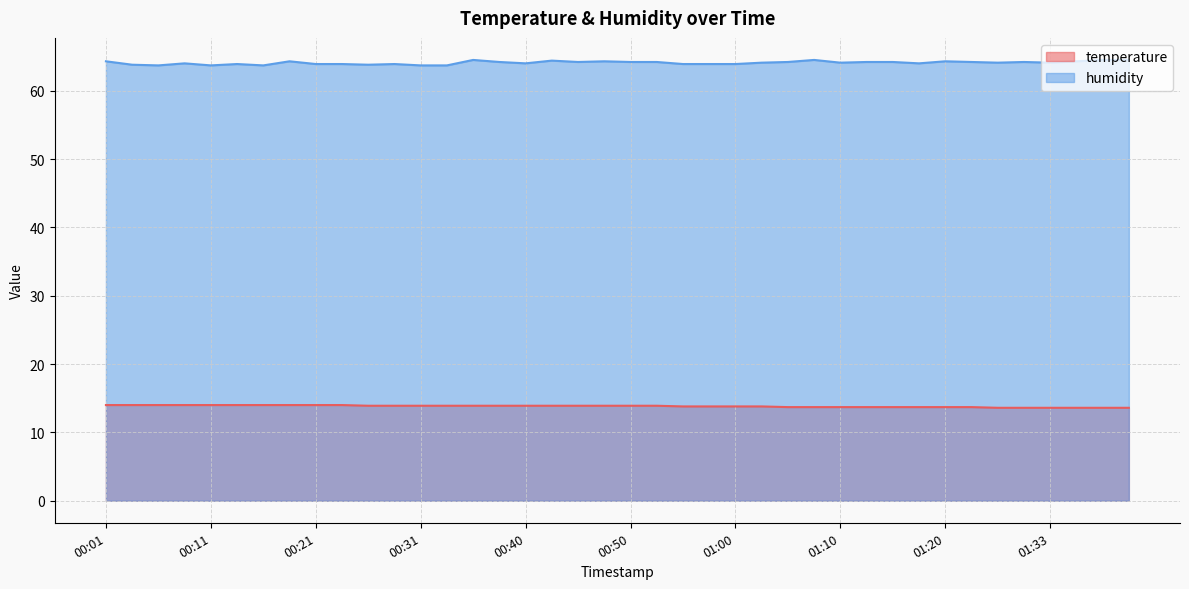

How many interior local valleys does the humidity series have?

10